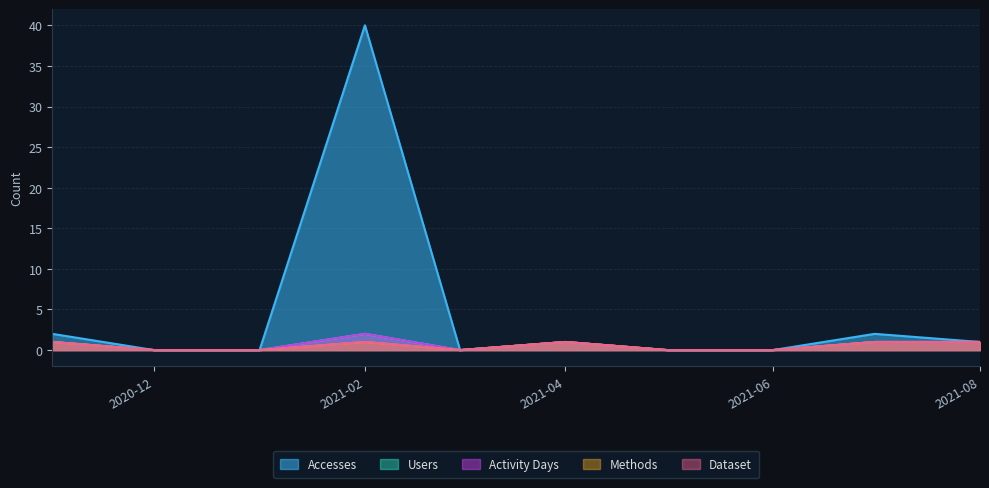

At which category does Activity Days reach its first local valley?

2021-03-01